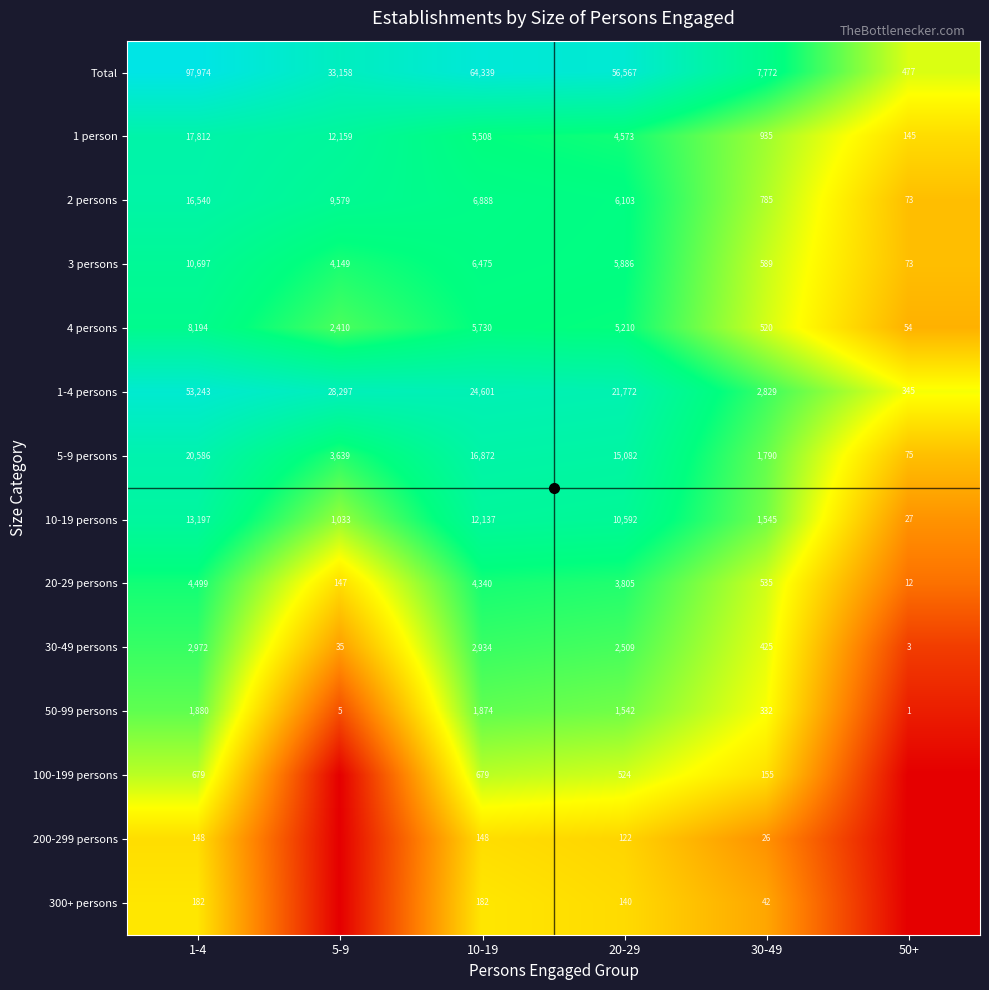

The value of 50-99 persons at 20-29 is 1542. True or false?

True